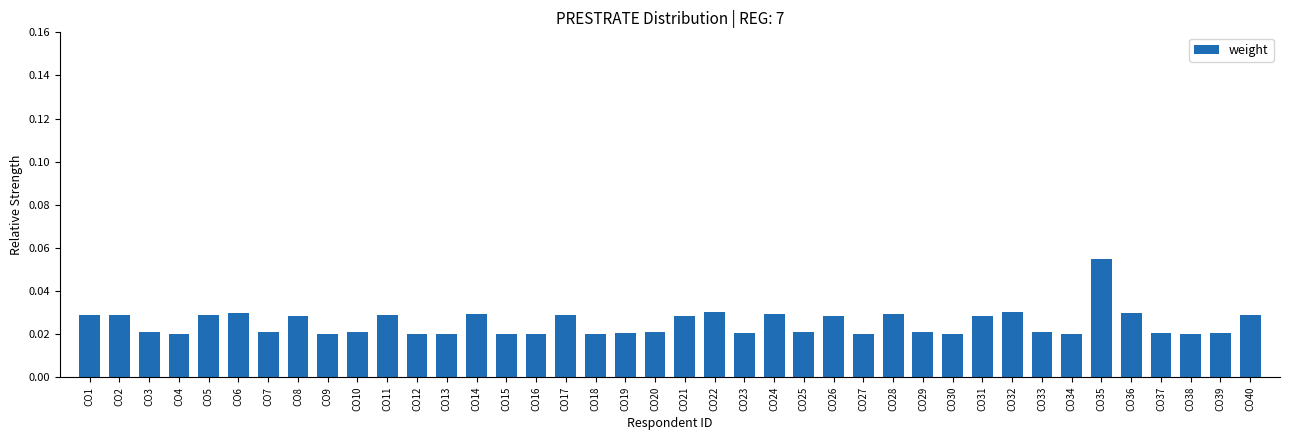

At which category does the chart reach its peak across all series?

CO35